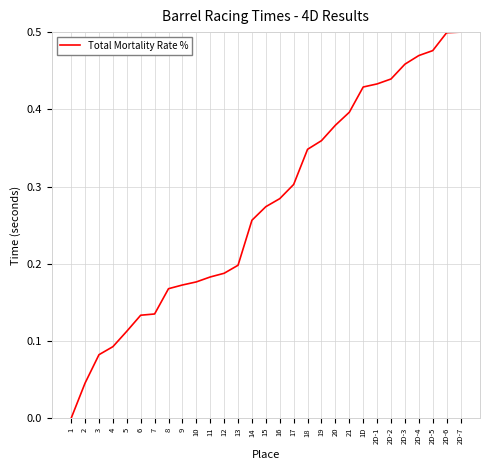

Between 16 and 21, which is larger?

21